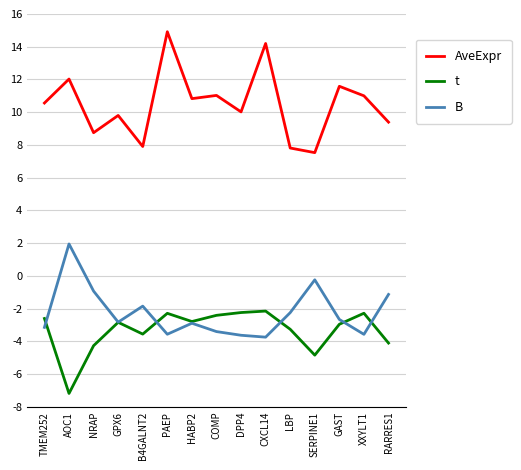

Is it true that AveExpr equals 10.6 at TMEM252?

True